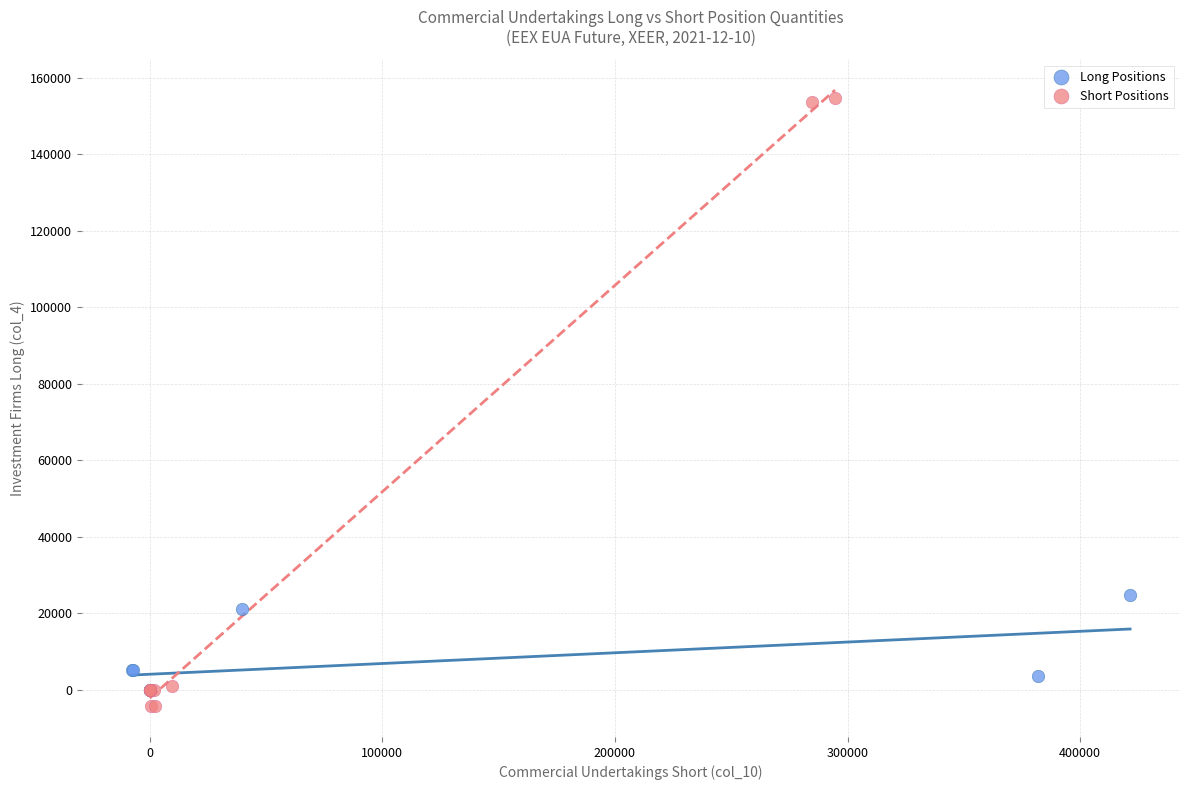

Which series contains the highest Y value?

Short Positions